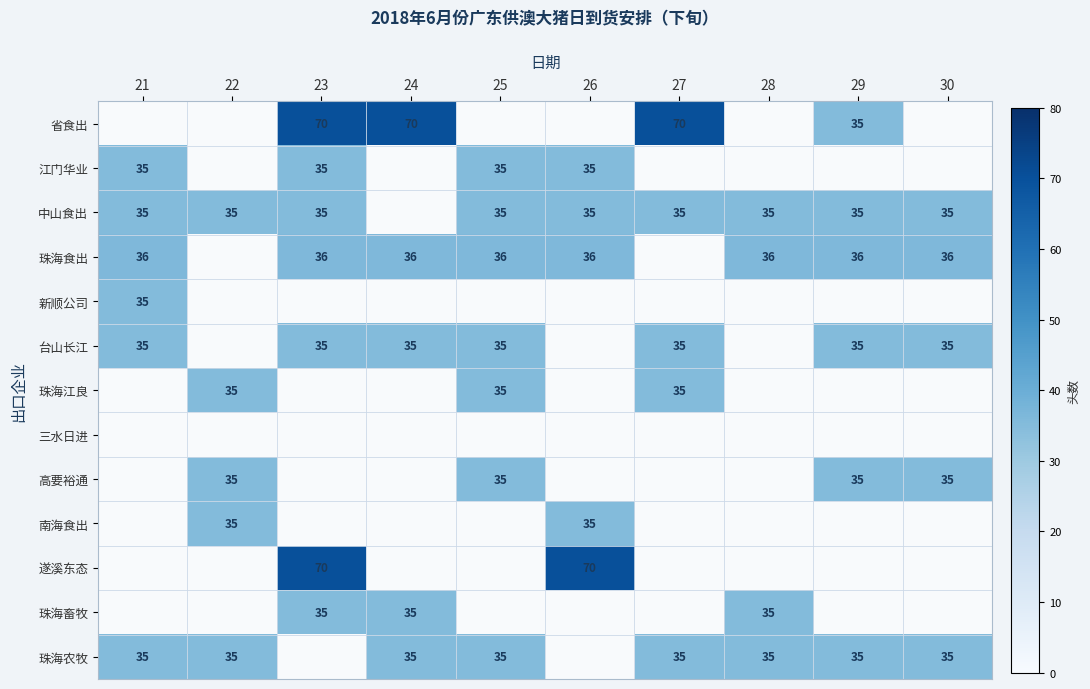

True or false: 珠海畜牧 has a value of 35 at 24.

True